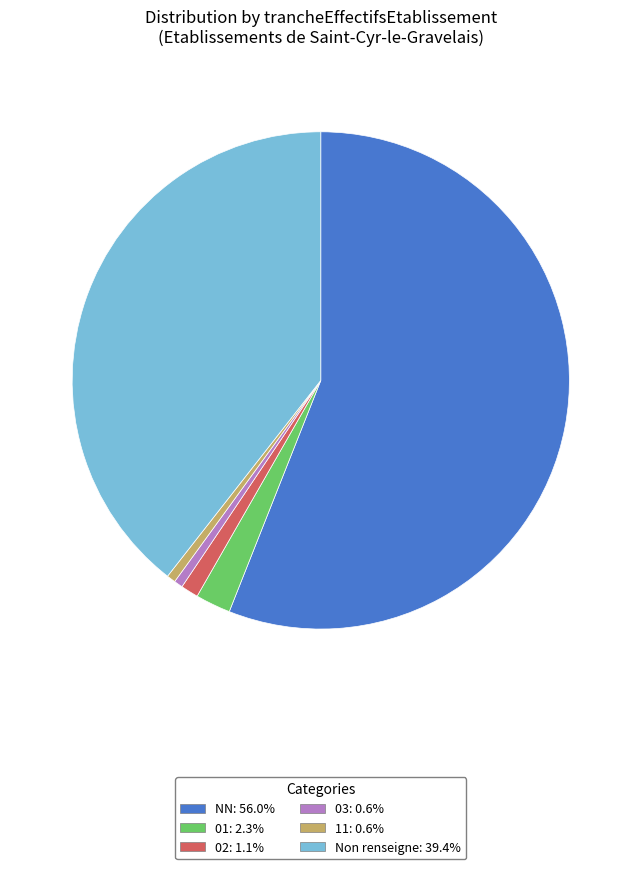

Count the number of slices in the pie.

6